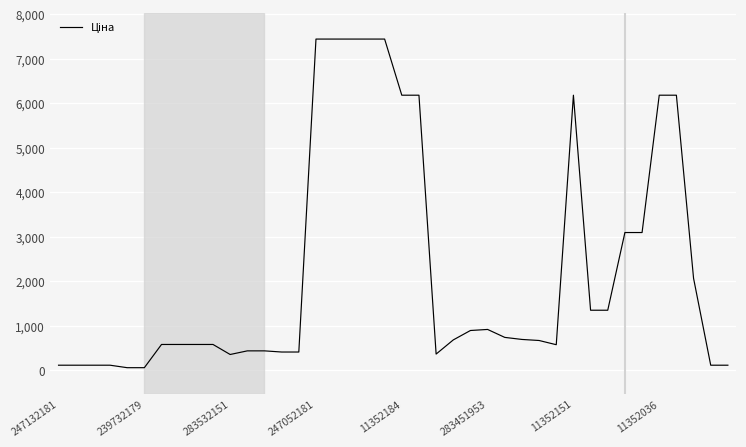

What is the difference between the maximum and minimum values?

7388.7